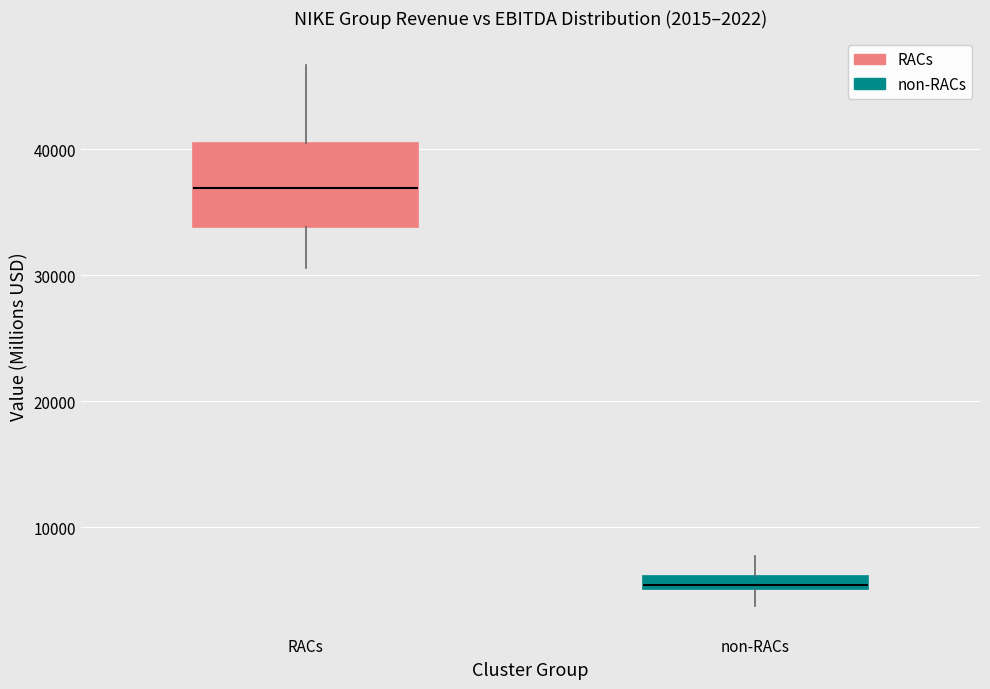

Which box's median line is the lowest?

non-RACs